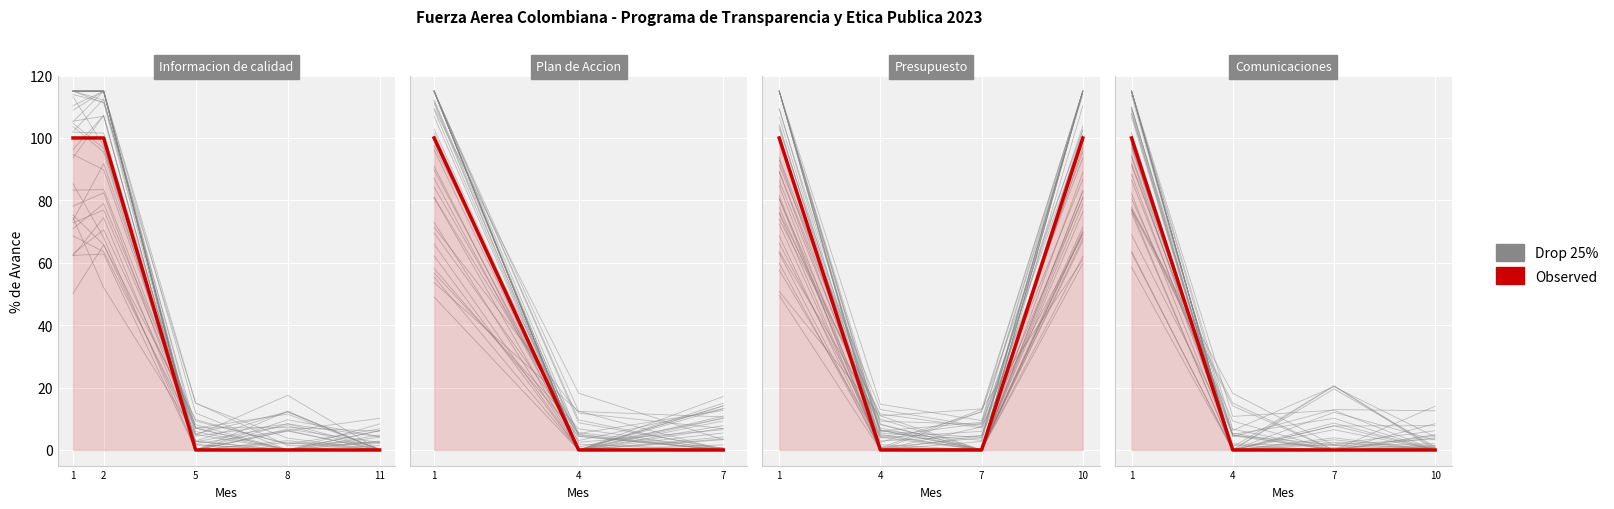

Is the value of Observed at 10 greater than the value of Drop 25% at 7?

No